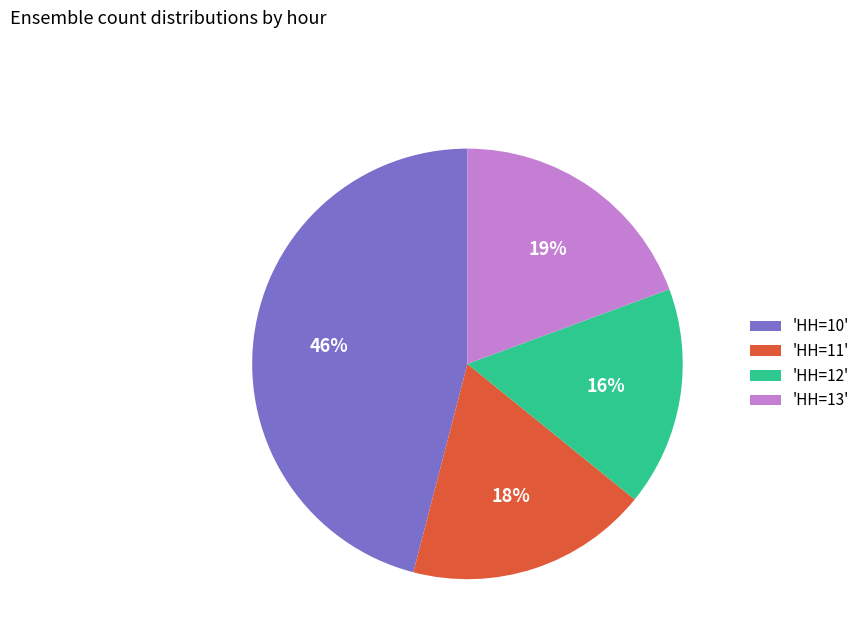

Rank the categories by value from lowest to highest.

'HH=12', 'HH=11', 'HH=13', 'HH=10'